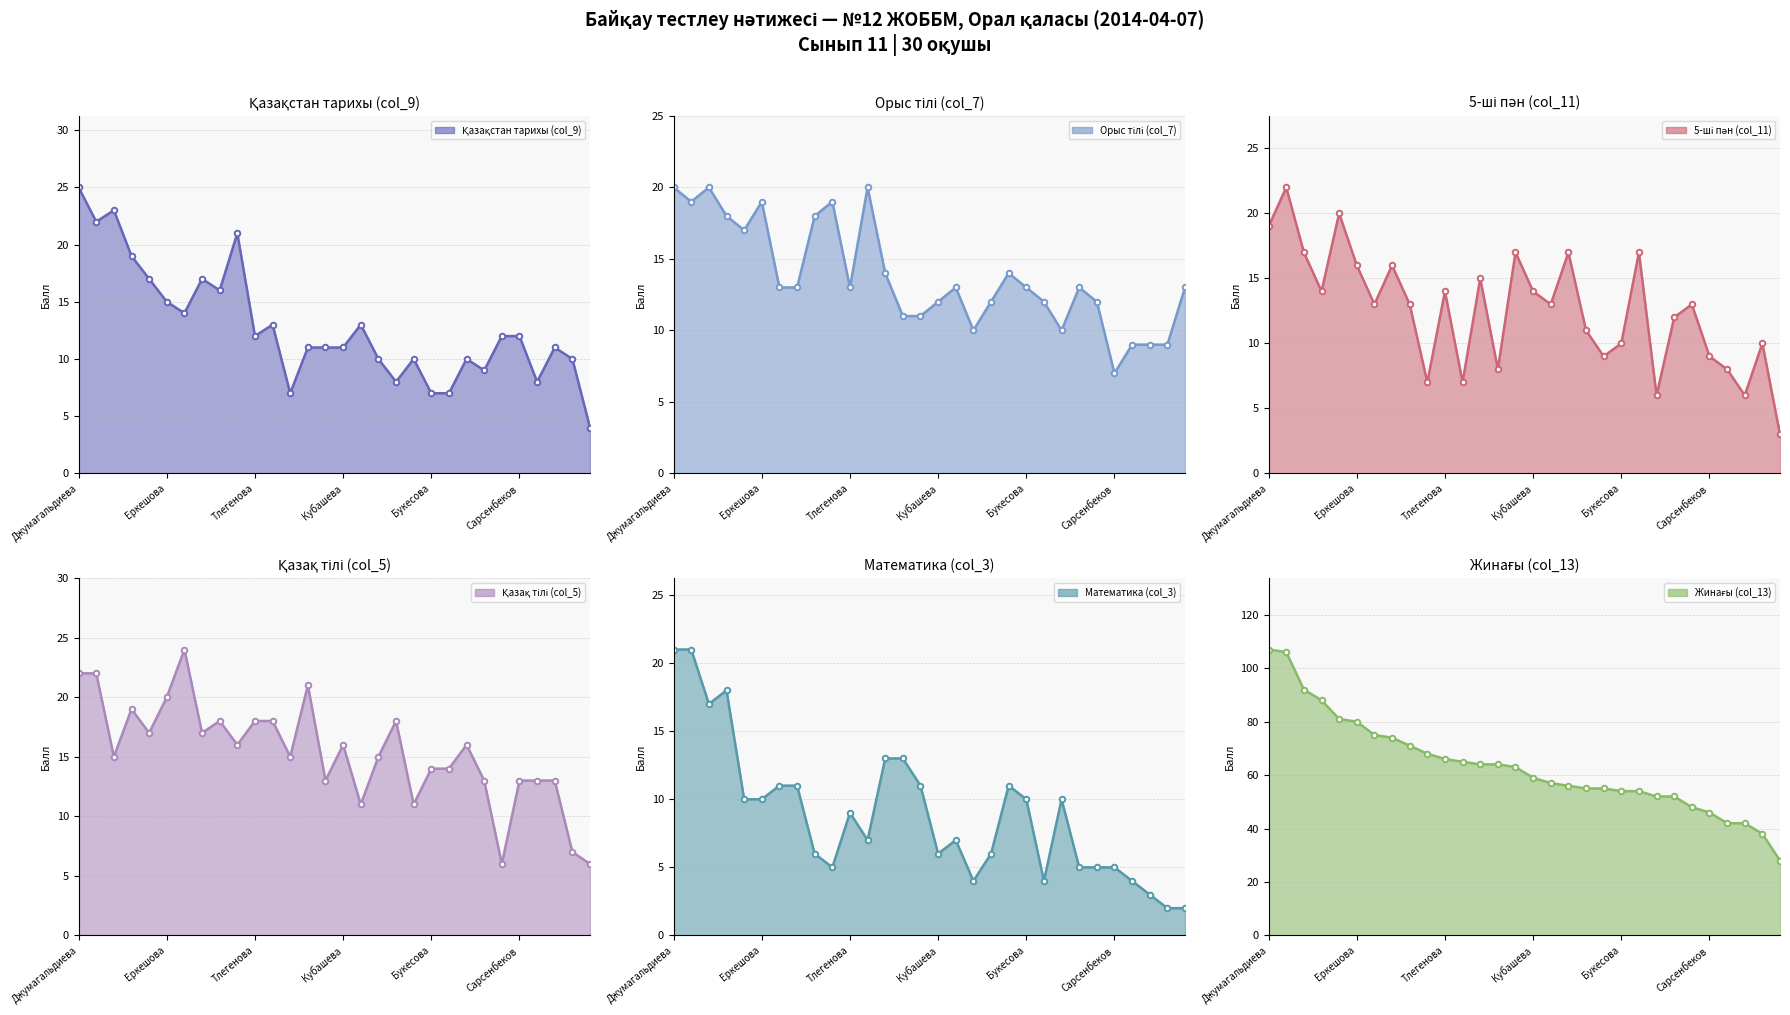

List the series in order of their peak value, highest first.

Жинағы (col_13), Қазақстан тарихы (col_9), Қазақ тілі (col_5), 5-ші пән (col_11), Математика (col_3), Орыс тілі (col_7)